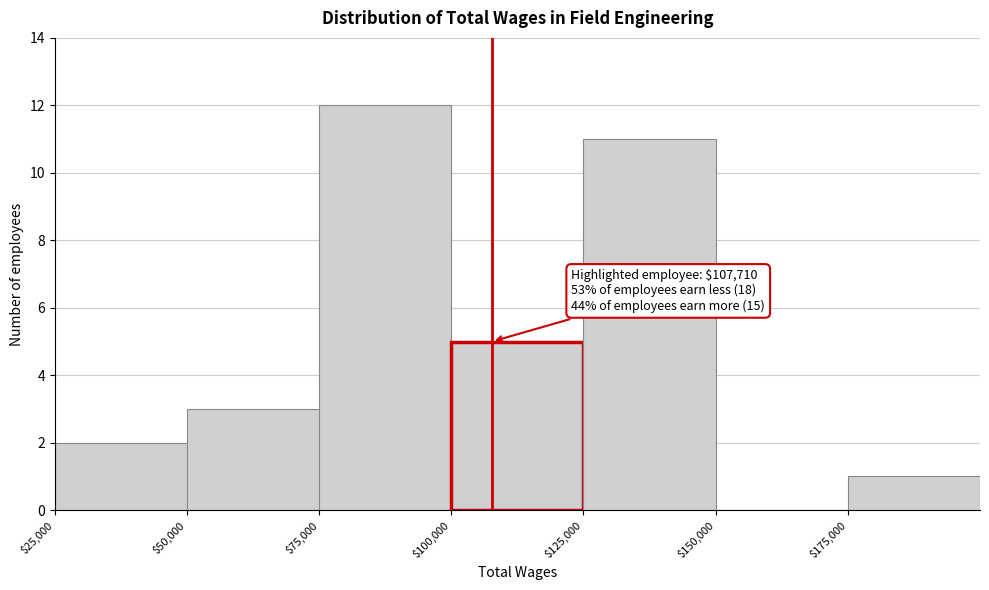

Which range on the x-axis has the tallest bar?

75000 to 100000